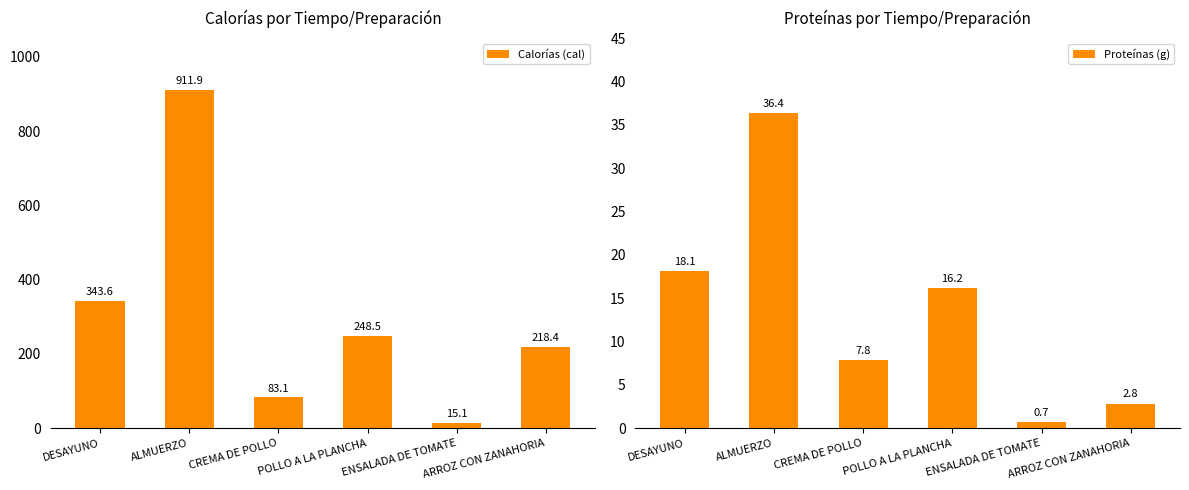

What is the difference between the highest and lowest values at ALMUERZO?

875.5